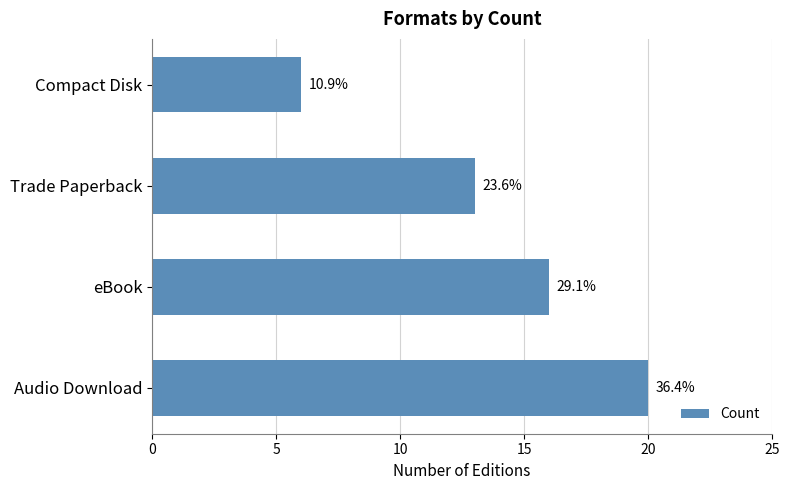

What is the average value?

14